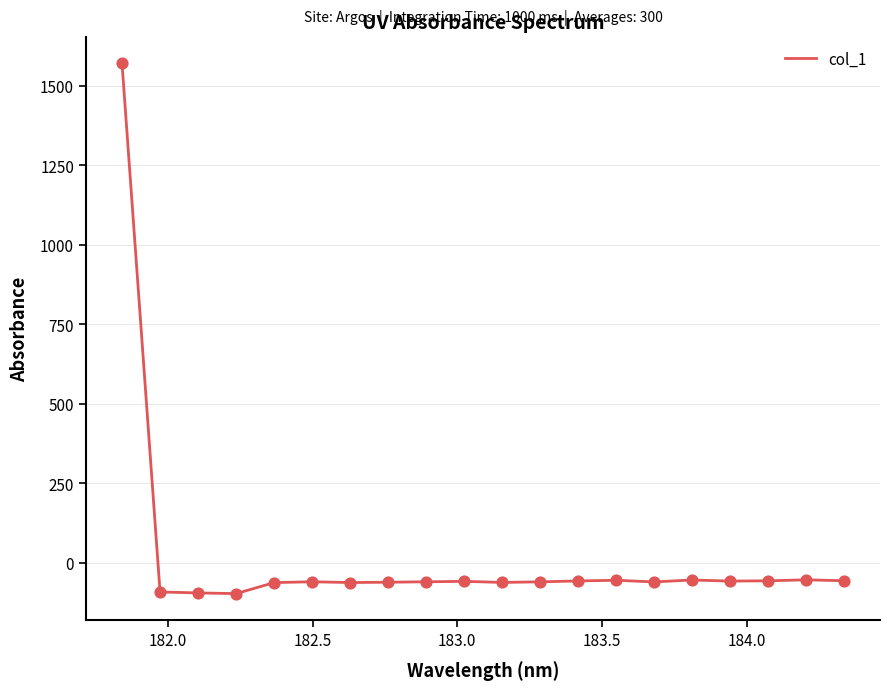

What is the difference between the maximum and minimum values?

1667.5